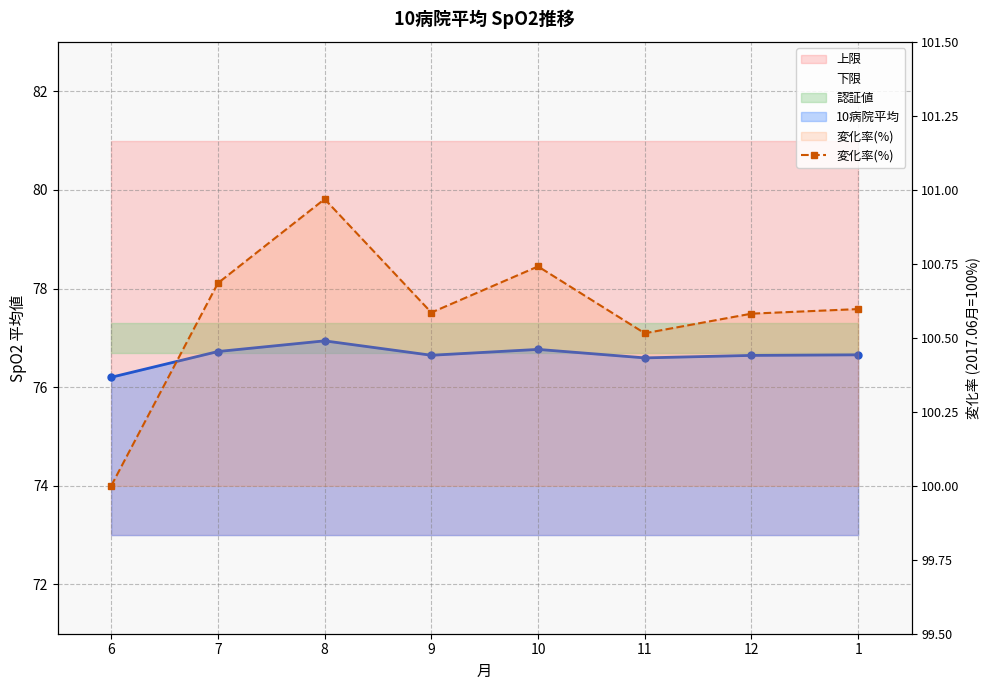

Reading left to right, list all the values displayed in this chart.

6=100.0	7=100.7	8=101.0	9=100.6	10=100.7	11=100.5	12=100.6	1=100.6